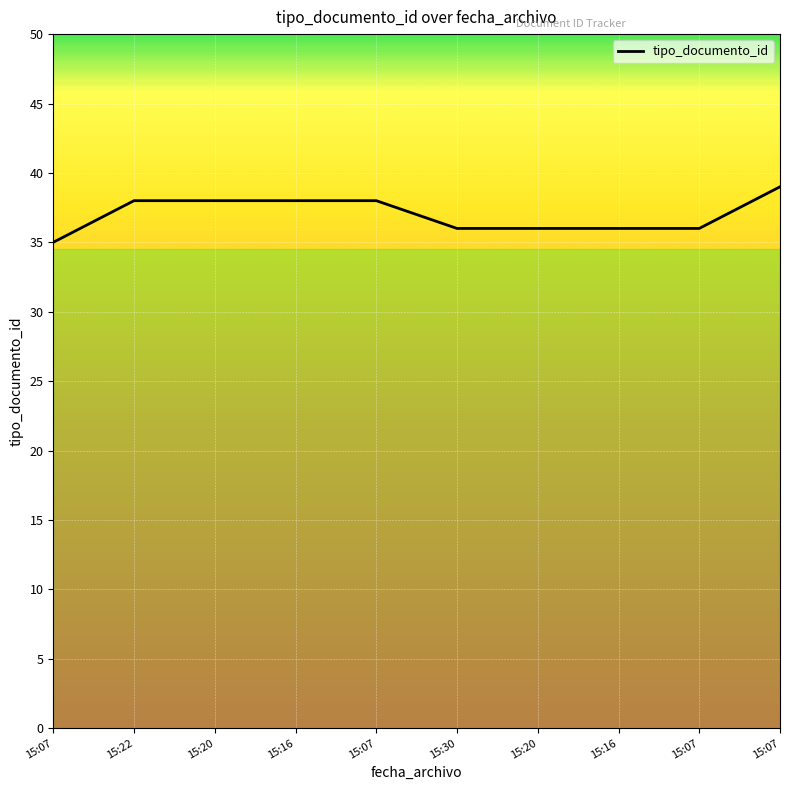

Is this an area chart (filled region under the line)?

No